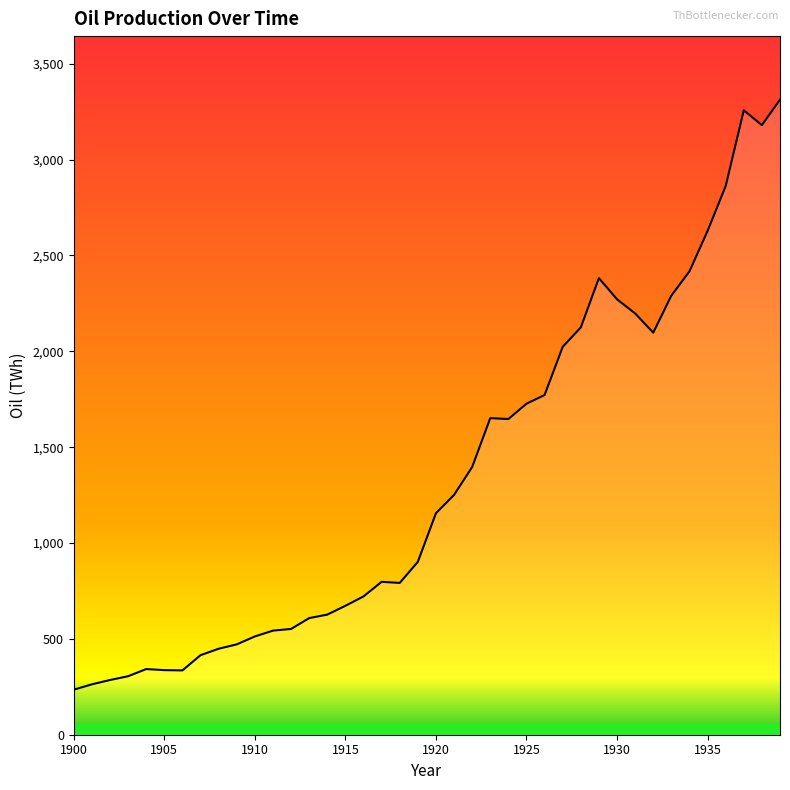

What is the greatest value displayed?

3312.8